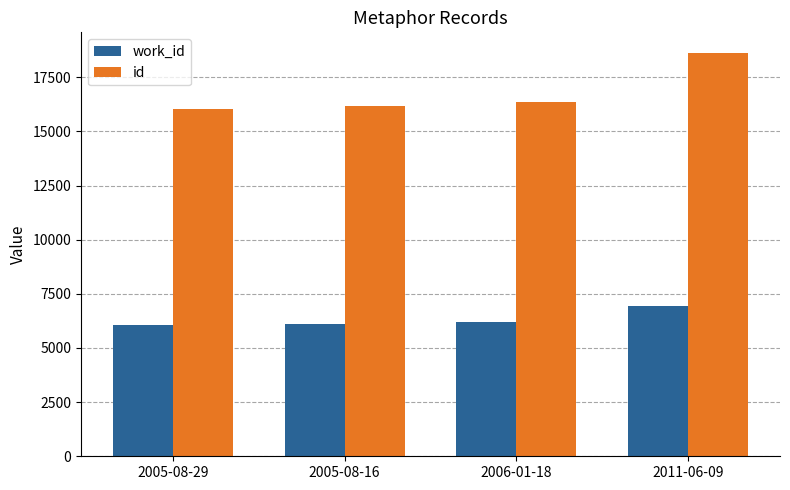

Rank the series by their average value, from highest to lowest.

id, work_id